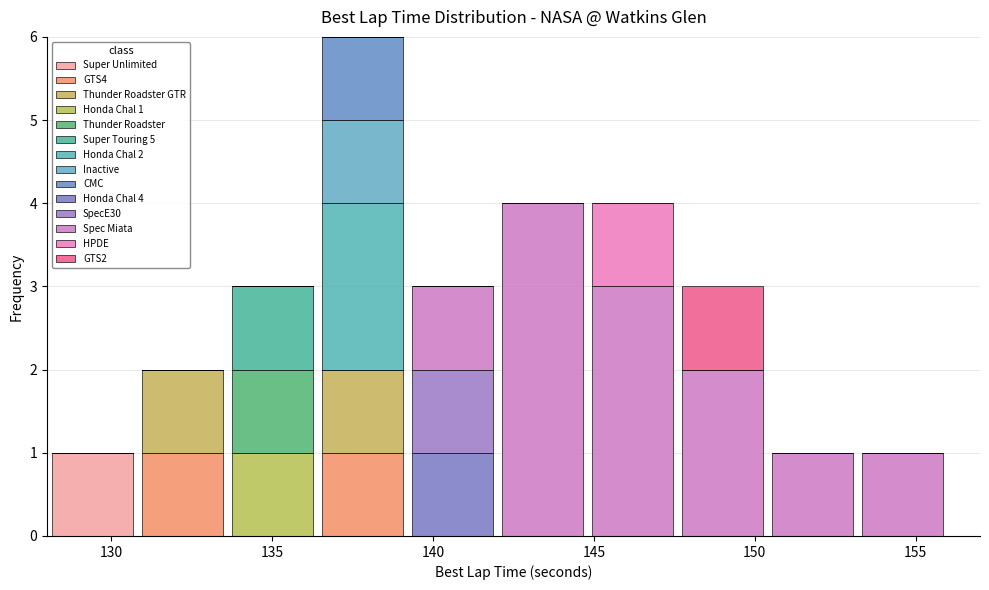

Which range on the x-axis has the tallest stacked bar (by total height)?

136.4 to 139.2